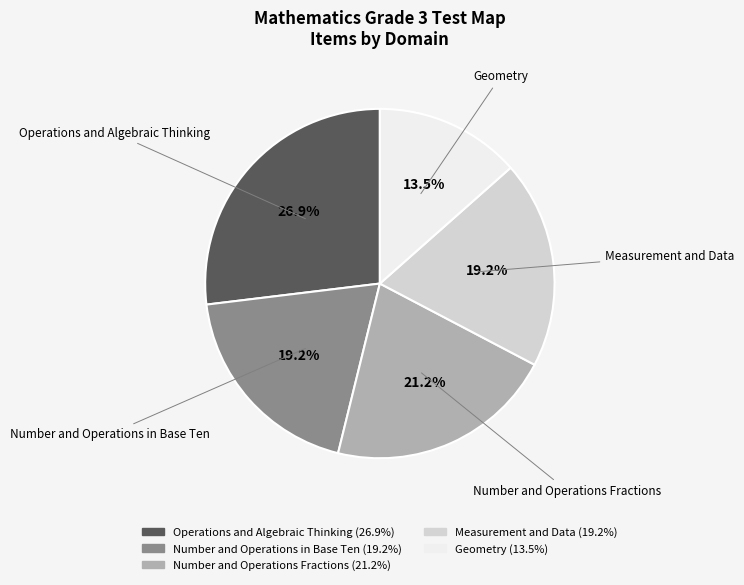

The Number and Operations Fractions slice represents 21% of the pie. True or false?

True